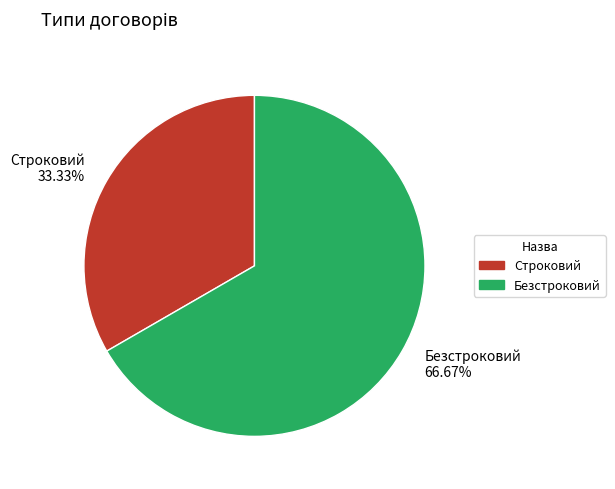

What percentage do Строковий and Безстроковий together represent?

100.0%